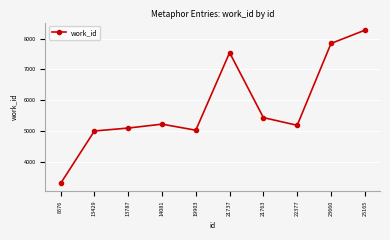

What is the change in value from 21737 to 22377?

-2352